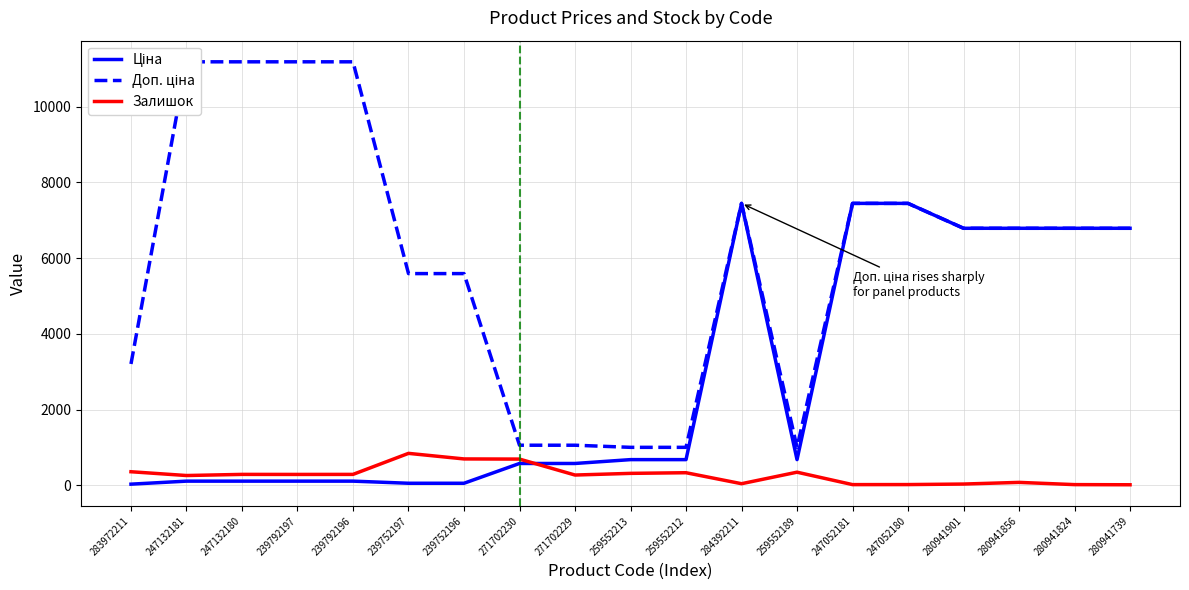

At how many categories does at least one series exceed 7638?

4